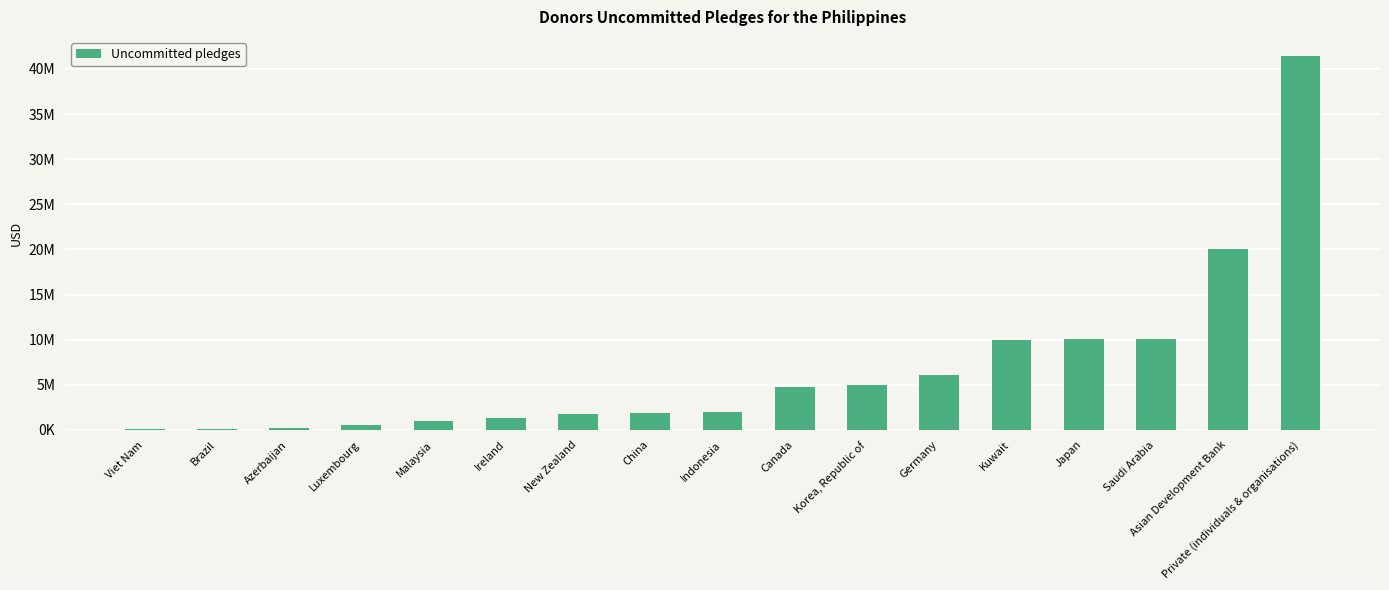

Is it true that the value at Kuwait is 2848743?

False